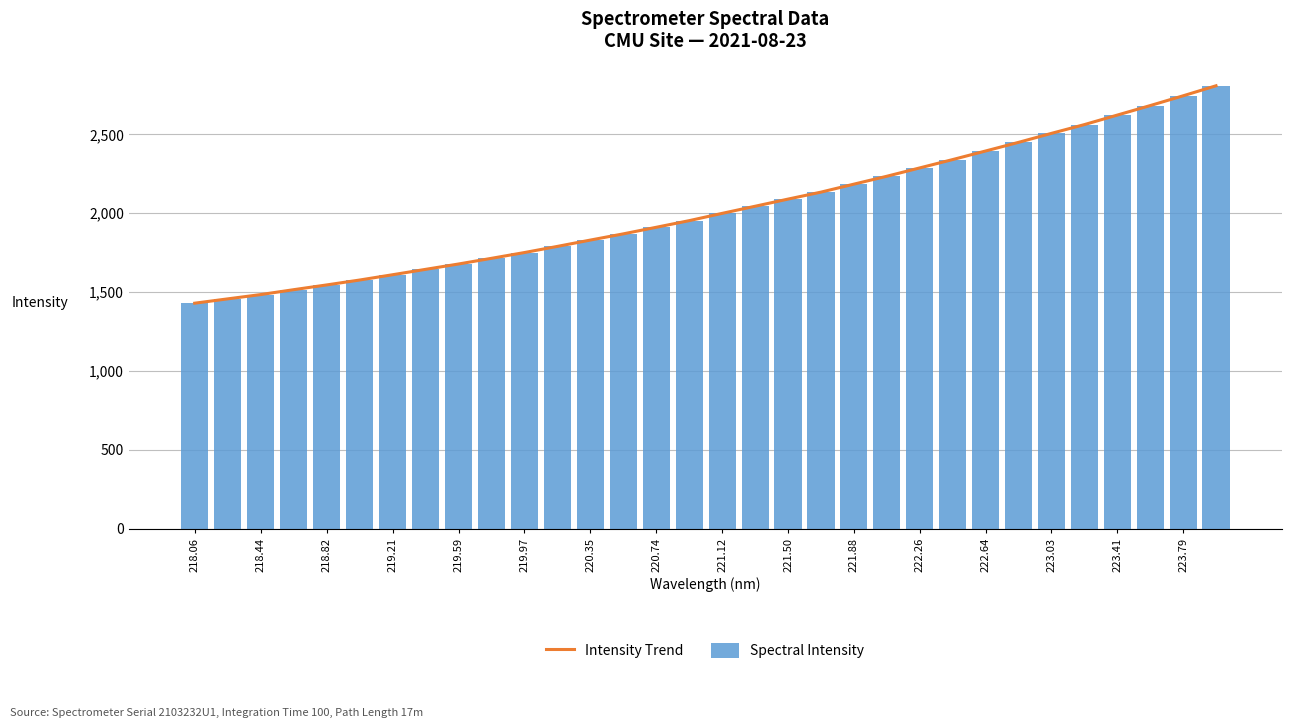

What is the difference between the second highest and minimum values in the Spectral Intensity series?

1315.2